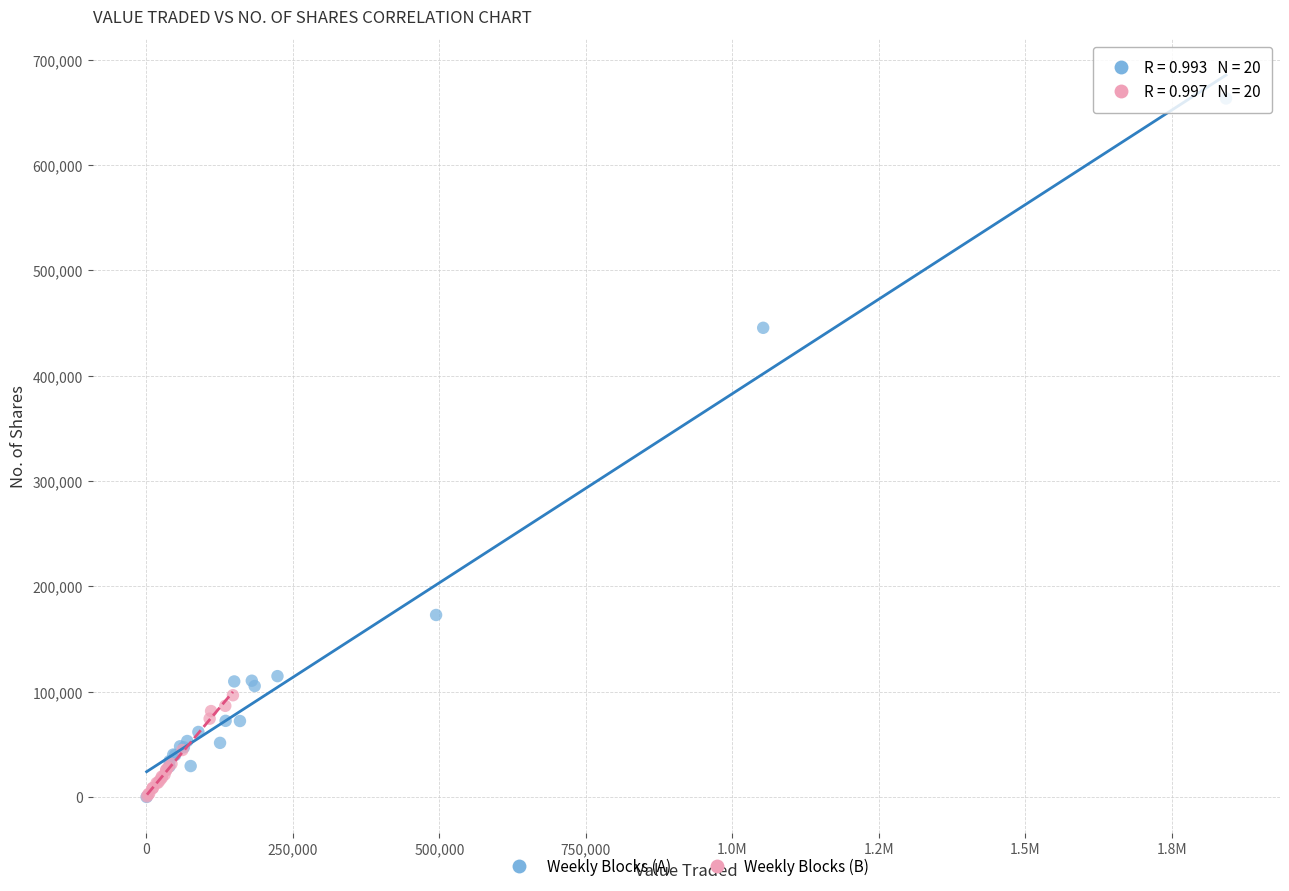

What are all the series names shown in the legend?

Weekly Blocks (A), Weekly Blocks (B)